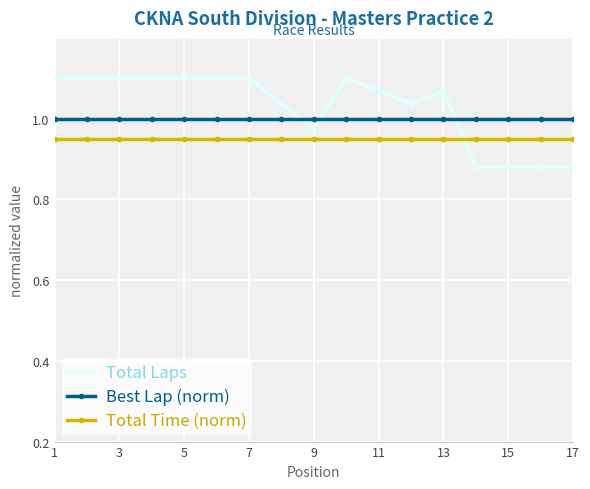

What are all the series names shown in the legend?

Total Laps, Best Lap (norm), Total Time (norm)